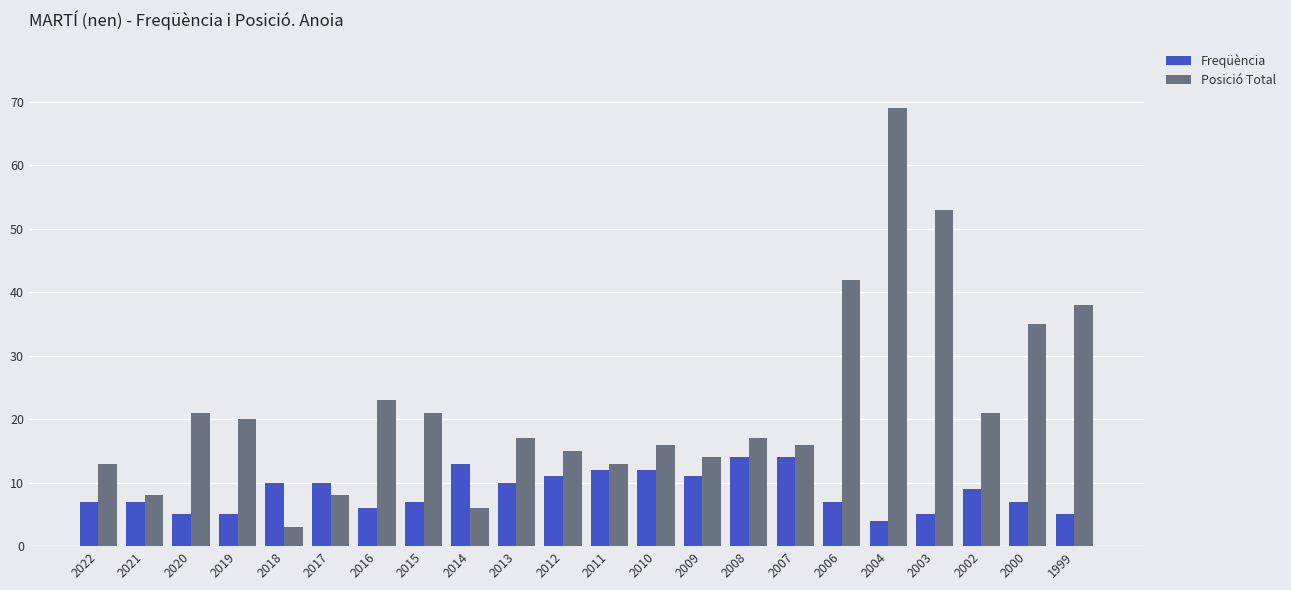

Reading left to right, list all the values displayed in this chart.

Freqüència: 2022=7	2021=7	2020=5	2019=5	2018=10	2017=10	2016=6	2015=7	2014=13	2013=10	2012=11	2011=12	2010=12	2009=11	2008=14	2007=14	2006=7	2004=4	2003=5	2002=9	2000=7	1999=5
Posició Total: 2022=13	2021=8	2020=21	2019=20	2018=3	2017=8	2016=23	2015=21	2014=6	2013=17	2012=15	2011=13	2010=16	2009=14	2008=17	2007=16	2006=42	2004=69	2003=53	2002=21	2000=35	1999=38